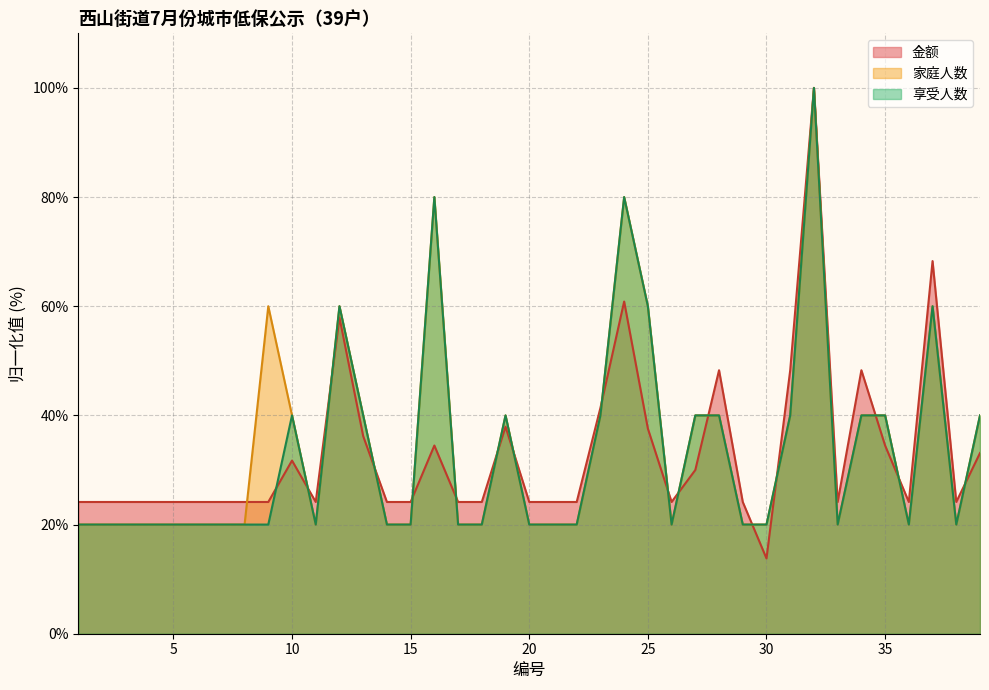

Between 20 and 30, which series saw the biggest shift?

金额